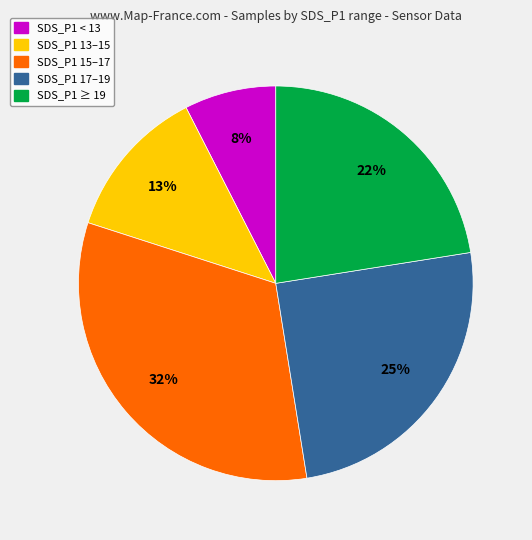

Does any single category account for the majority?

No